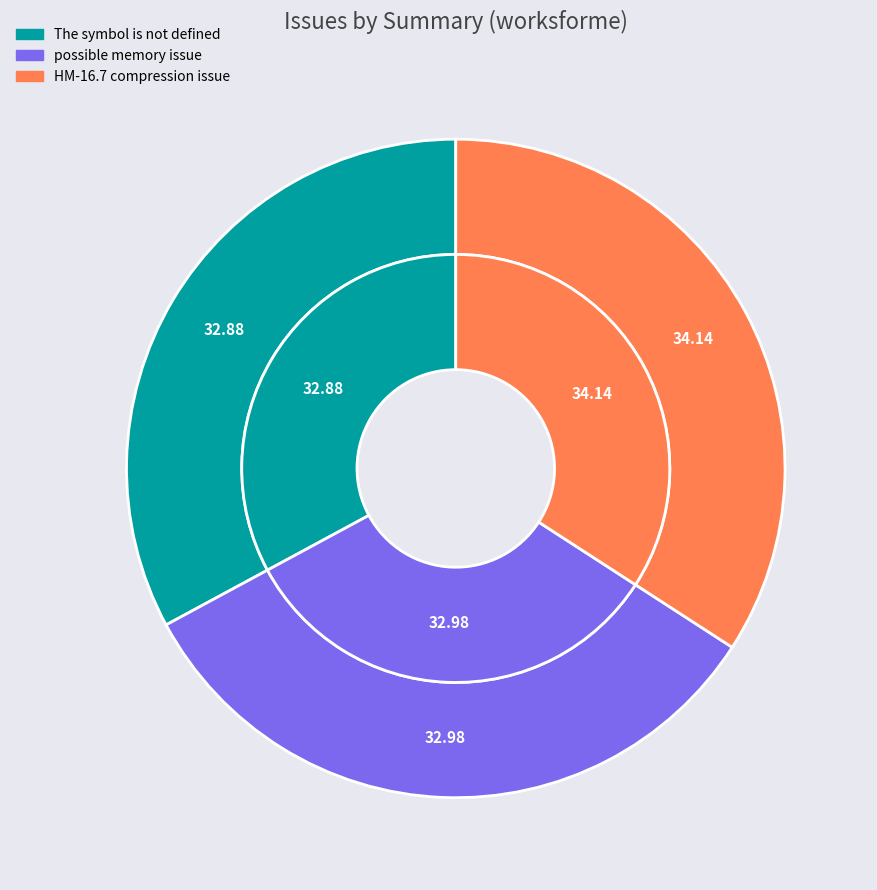

To the nearest percent, what portion does possible memory issue represent?

33%